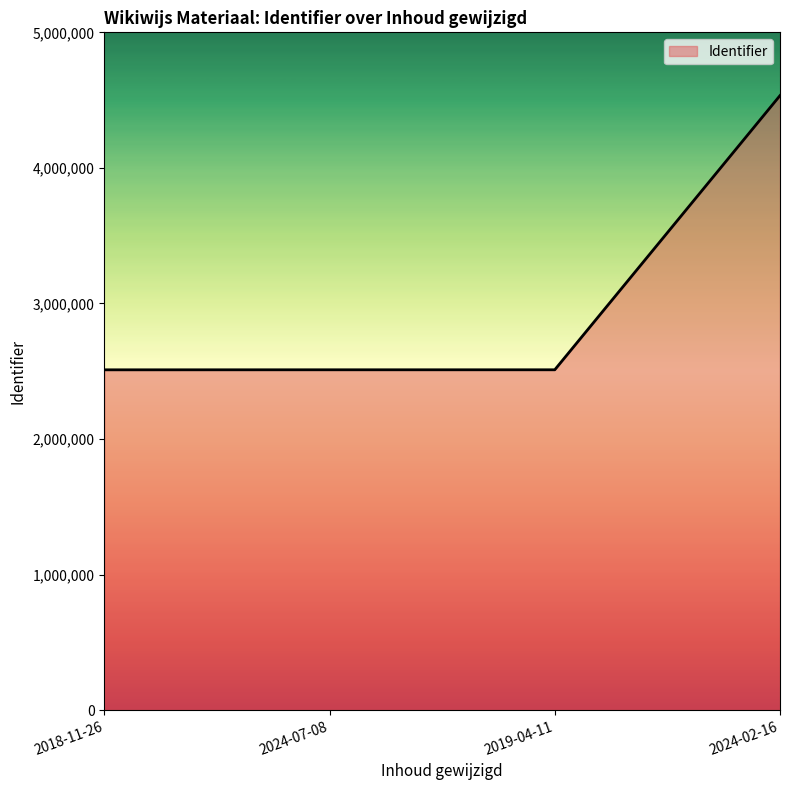

True or false: the data shows 643014 at 2019-04-11.

False